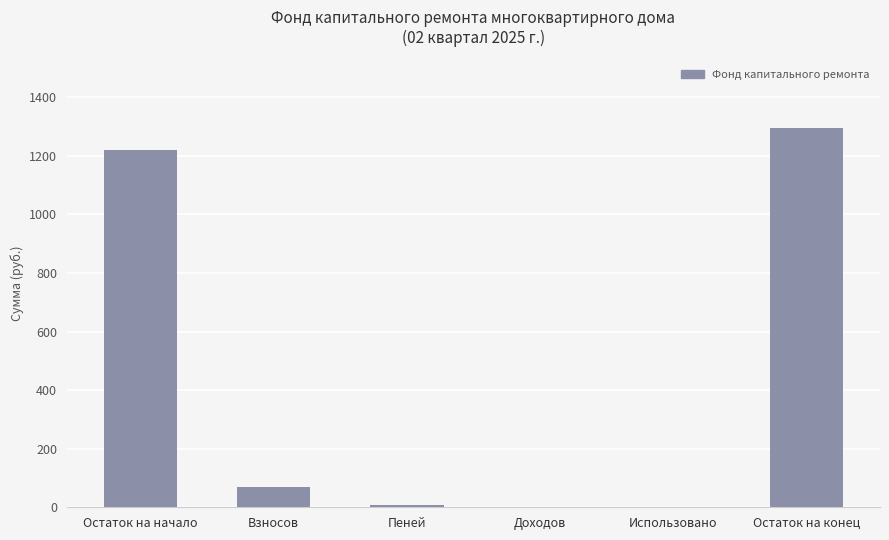

Are the bars horizontal?

No